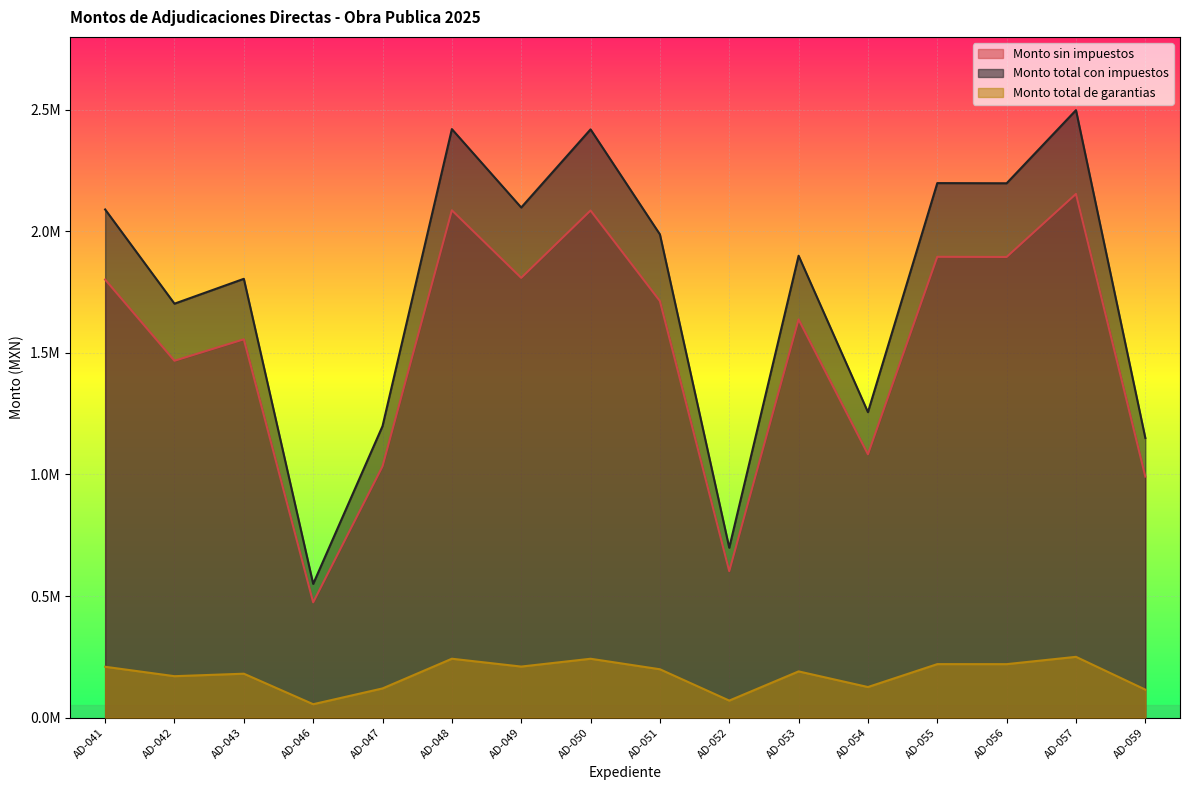

Between AD-047 and AD-049, which is larger?

AD-049